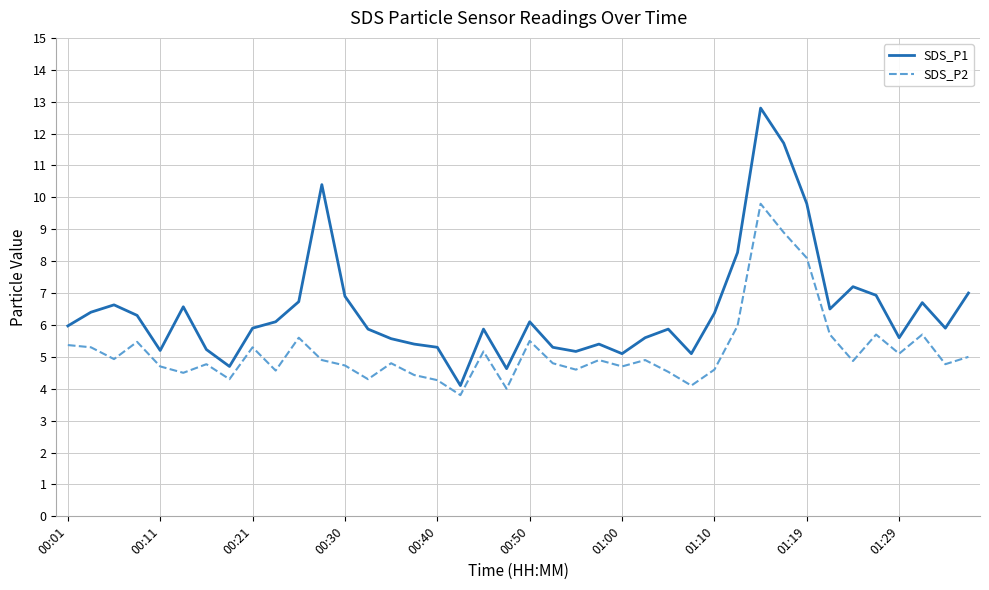

Which series has the largest total across all categories?

SDS_P1